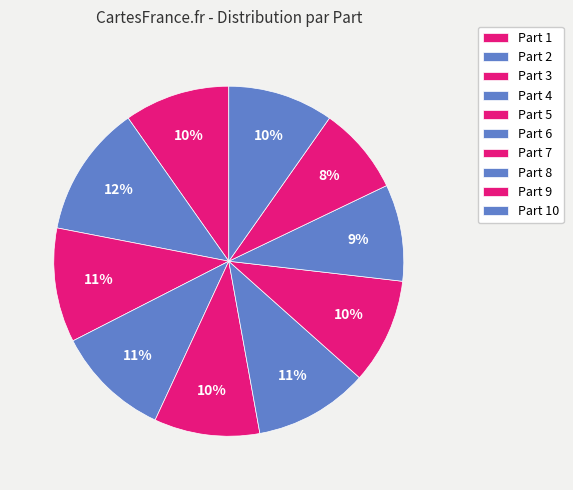

How many slices are in this pie chart?

10